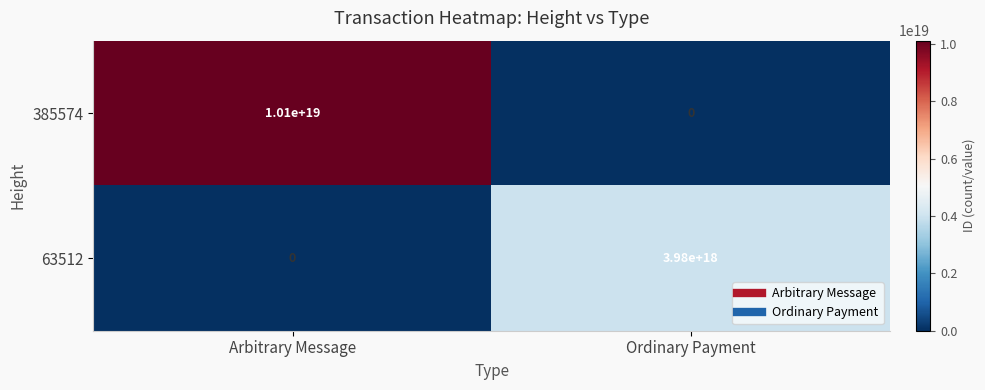

Which label corresponds to the largest value in the chart?

Arbitrary Message